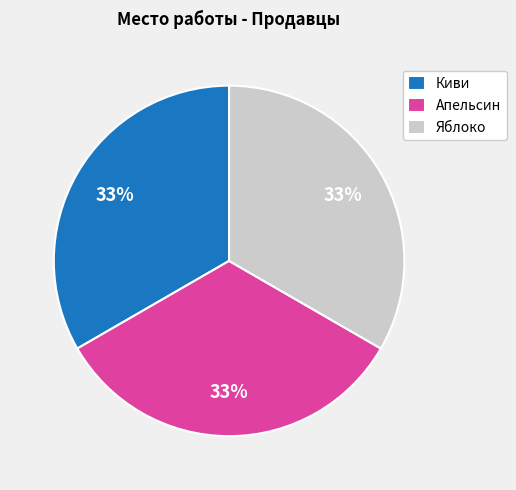

To the nearest percent, what is the difference between the largest and smallest slice percentages?

0%